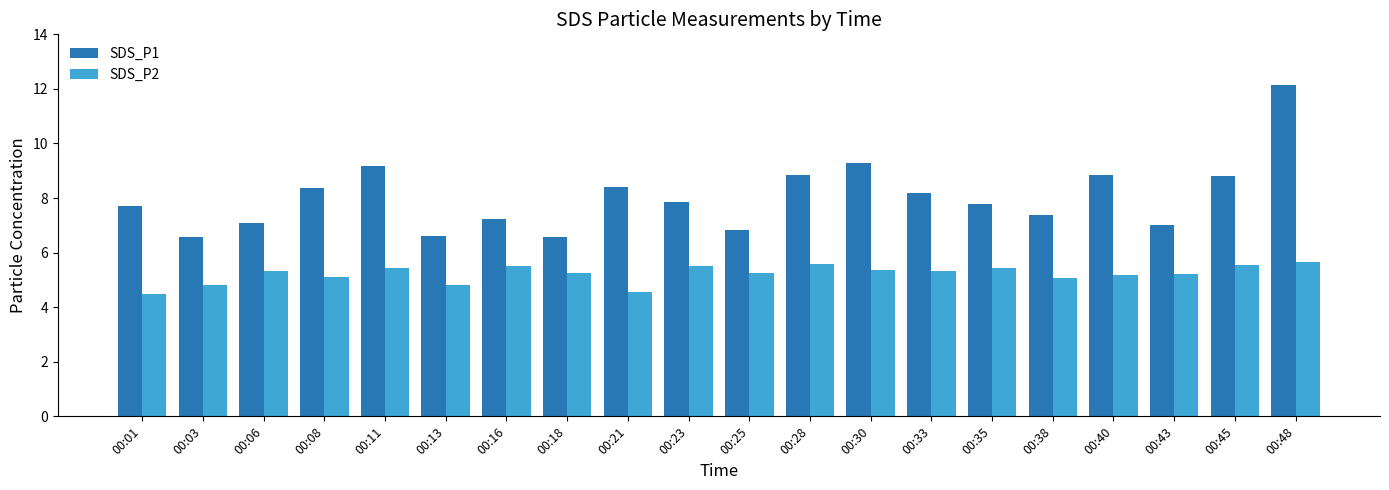

True or false: SDS_P2 has a value of 1.2 at 00:18.

False